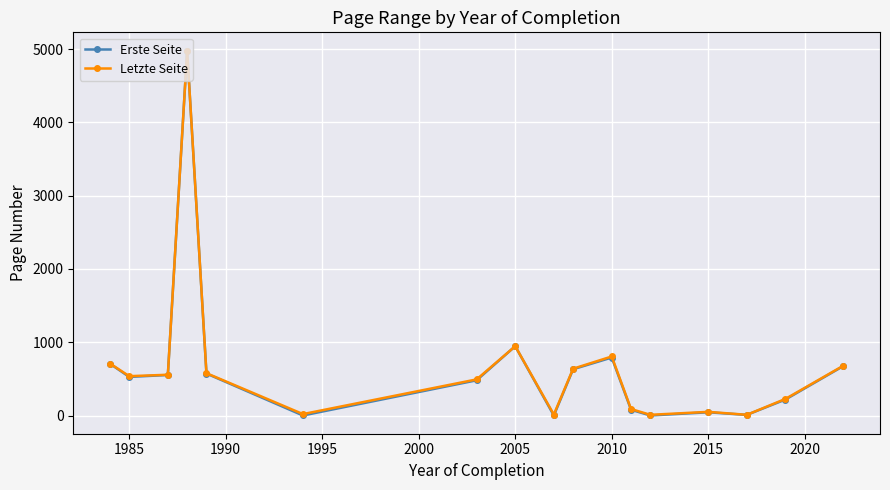

What is the average value of the Letzte Seite series?

667.3